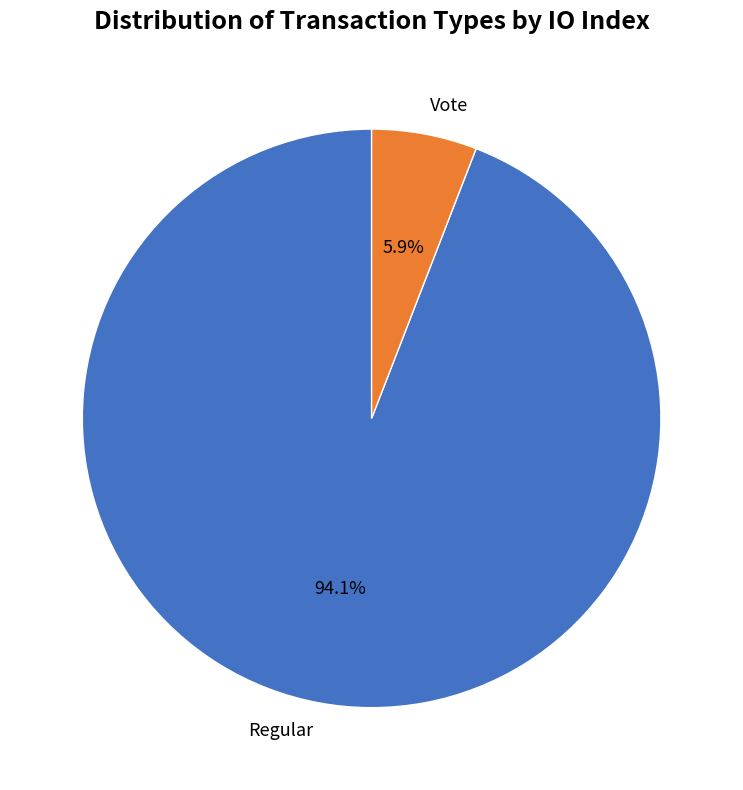

Rank the categories by value from highest to lowest.

Regular, Vote